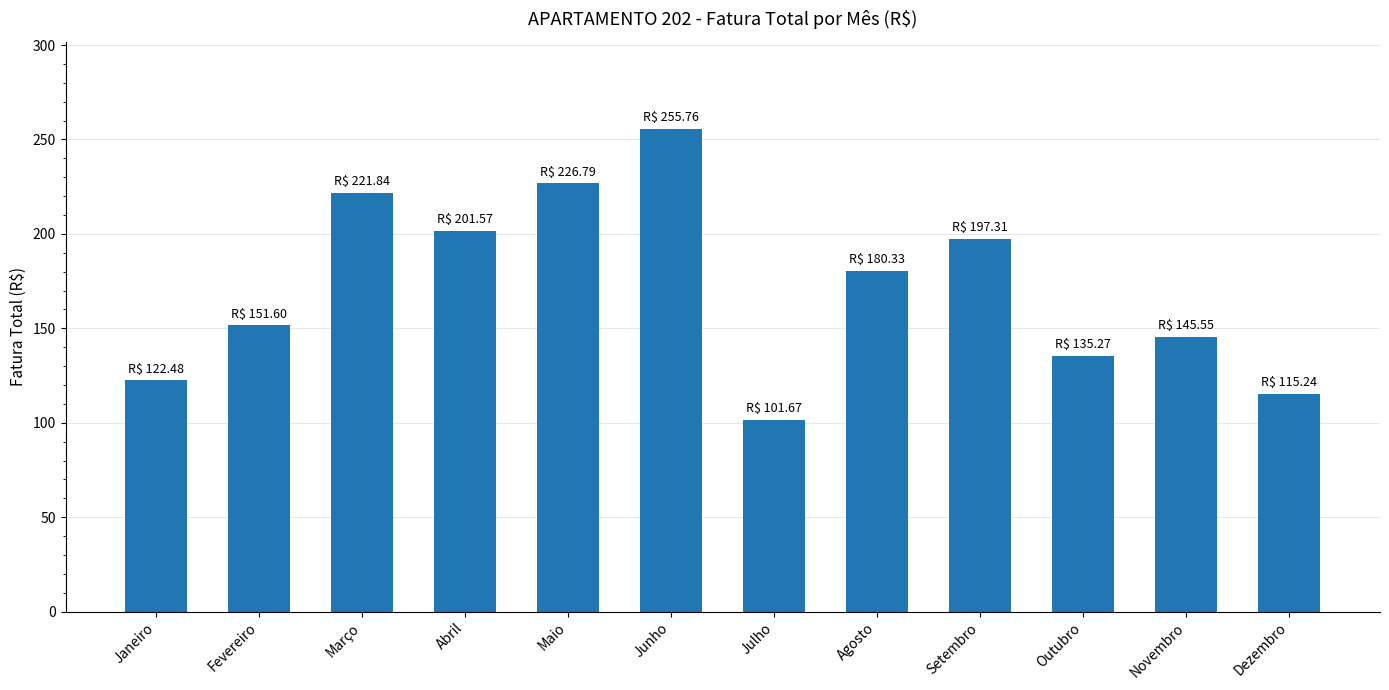

What is the maximum value shown in the chart?

255.8